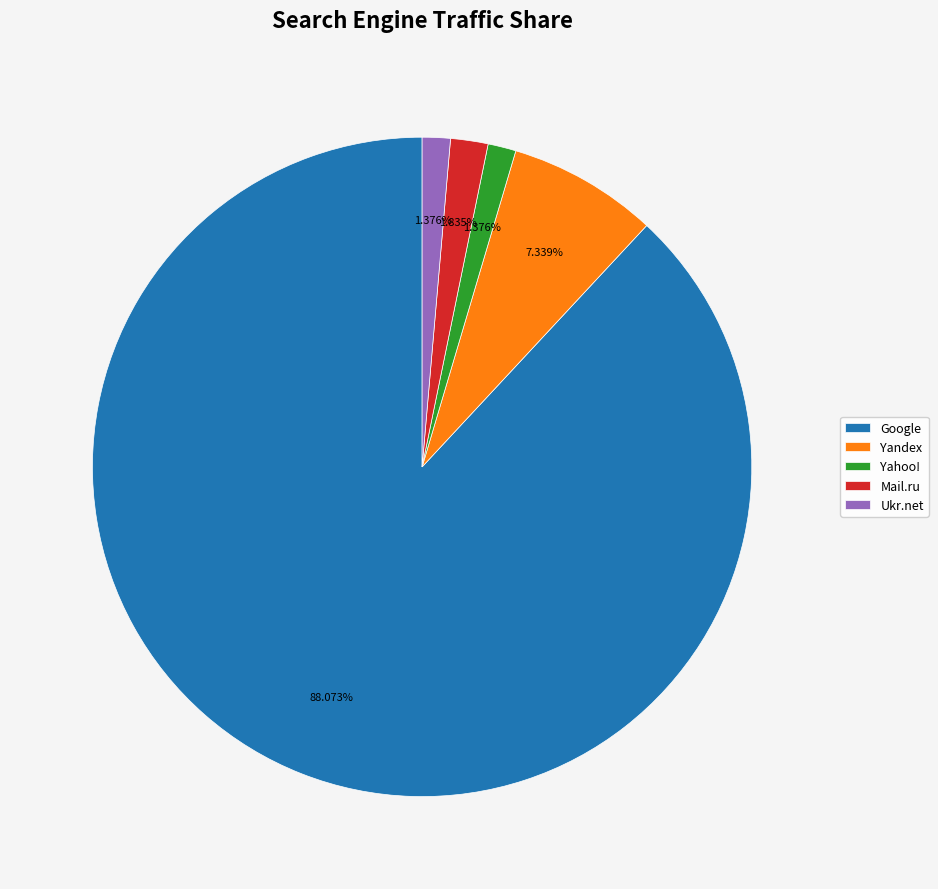

What percentage is the Yandex slice, to the nearest percent?

7%